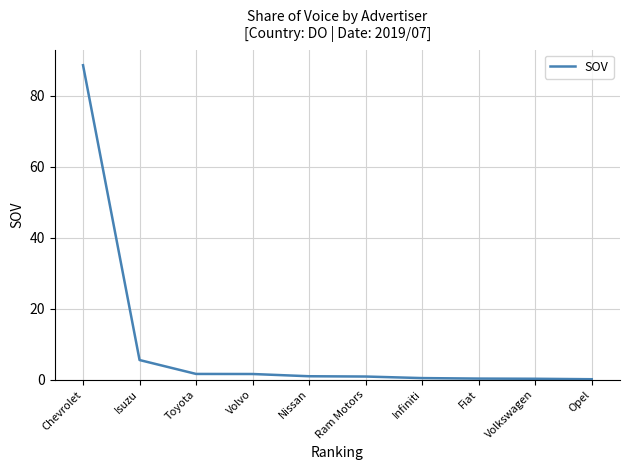

Where is the data nearest to the value 44?

Isuzu